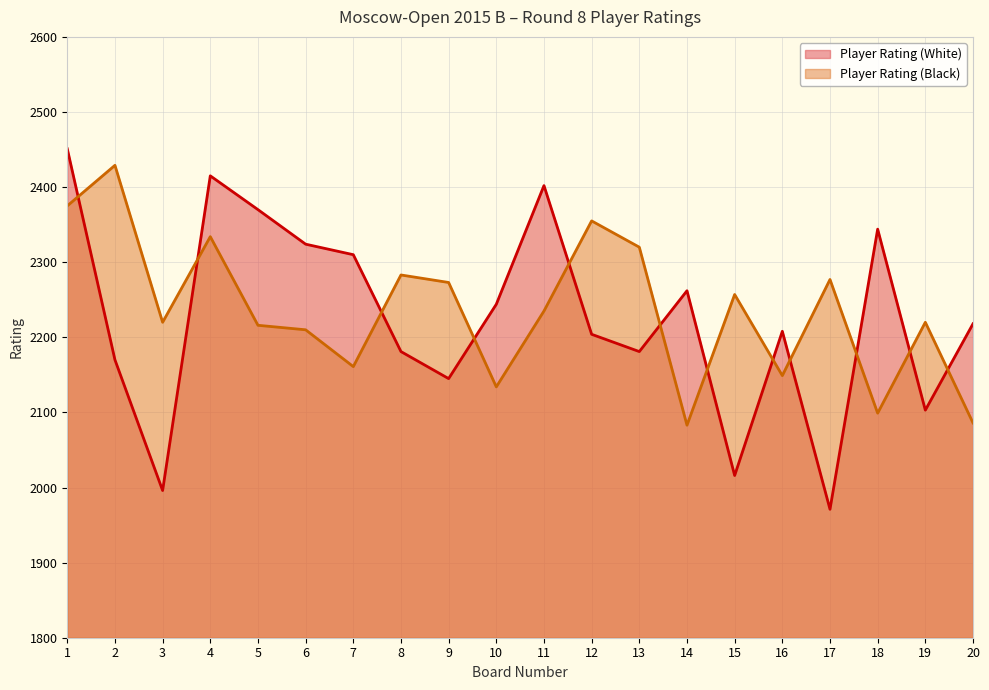

Reading left to right, list all the values displayed in this chart.

Player Rating (White): 1=2451	2=2170	3=1996	4=2415	5=2370	6=2324	7=2310	8=2181	9=2145	10=2244	11=2402	12=2204	13=2181	14=2262	15=2016	16=2208	17=1971	18=2344	19=2103	20=2218
Player Rating (Black): 1=2375	2=2429	3=2220	4=2334	5=2216	6=2210	7=2161	8=2283	9=2273	10=2134	11=2235	12=2355	13=2320	14=2083	15=2257	16=2149	17=2277	18=2099	19=2220	20=2086